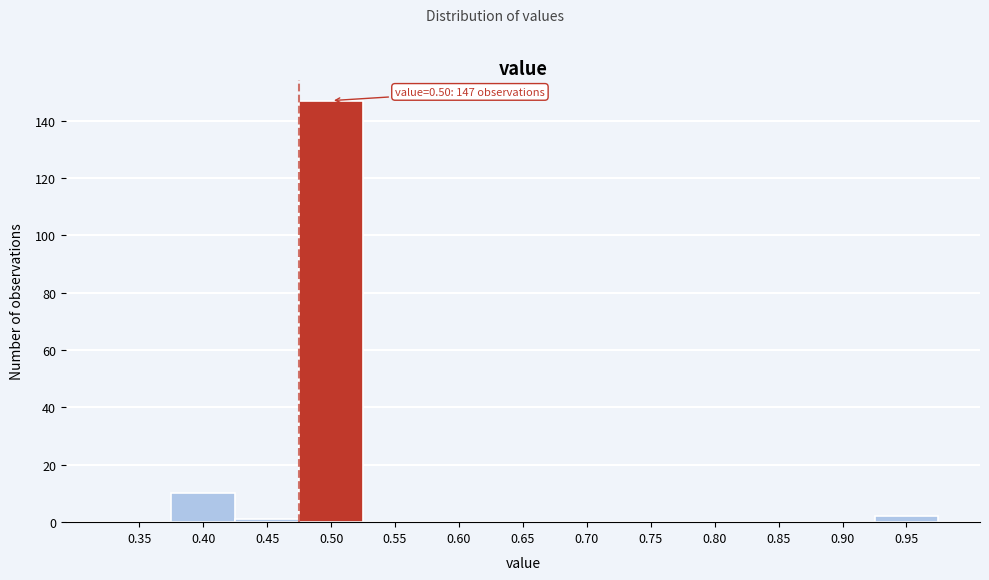

Reading right to left, transcribe all the data shown in this chart.

0.95=2	0.90=0	0.85=0	0.80=0	0.75=0	0.70=0	0.65=0	0.60=0	0.55=0	0.50=147	0.45=1	0.40=10	0.35=0